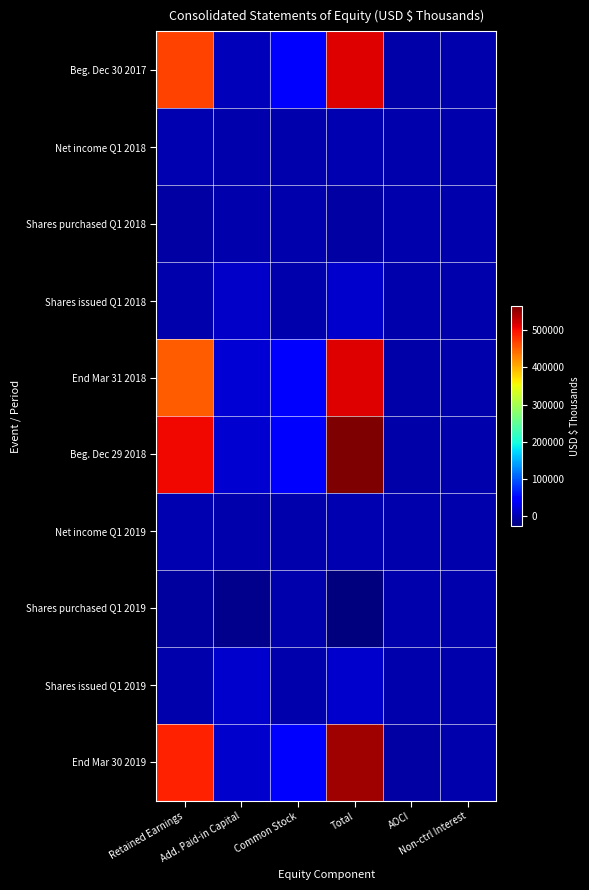

Reading left to right, transcribe all the data shown in this chart.

Beg. Dec 30 2017: Retained Earnings=467296	Add. Paid-in Capital=7029	Common Stock=43354	Total=514577	AOCI=-3611	Non-ctrl Interest=509
Net income Q1 2018: Retained Earnings=2510	Add. Paid-in Capital=0	Common Stock=0	Total=2461	AOCI=0	Non-ctrl Interest=-49
Shares purchased Q1 2018: Retained Earnings=-4636	Add. Paid-in Capital=-1175	Common Stock=-153	Total=-5964	AOCI=0	Non-ctrl Interest=0
Shares issued Q1 2018: Retained Earnings=0	Add. Paid-in Capital=14270	Common Stock=329	Total=14599	AOCI=0	Non-ctrl Interest=0
End Mar 31 2018: Retained Earnings=452748	Add. Paid-in Capital=20124	Common Stock=43530	Total=514241	AOCI=-2662	Non-ctrl Interest=501
Beg. Dec 29 2018: Retained Earnings=504909	Add. Paid-in Capital=18041	Common Stock=43582	Total=563259	AOCI=-3599	Non-ctrl Interest=326
Net income Q1 2019: Retained Earnings=1022	Add. Paid-in Capital=0	Common Stock=0	Total=1020	AOCI=0	Non-ctrl Interest=-2
Shares purchased Q1 2019: Retained Earnings=-7090	Add. Paid-in Capital=-16948	Common Stock=-647	Total=-24685	AOCI=0	Non-ctrl Interest=0
Shares issued Q1 2019: Retained Earnings=0	Add. Paid-in Capital=14828	Common Stock=404	Total=15232	AOCI=0	Non-ctrl Interest=0
End Mar 30 2019: Retained Earnings=489707	Add. Paid-in Capital=15921	Common Stock=43339	Total=545251	AOCI=-4040	Non-ctrl Interest=324